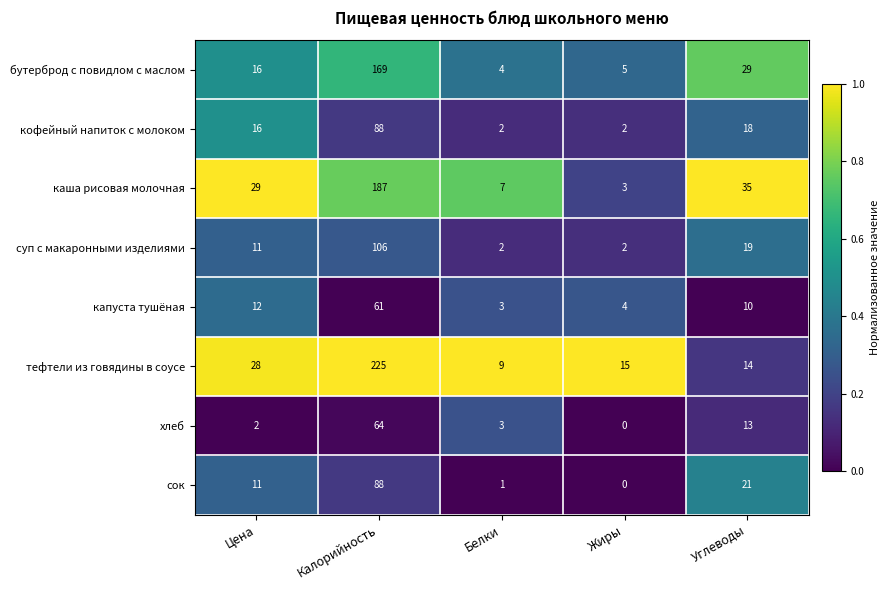

At which category does the chart reach its peak across all series?

Калорийность